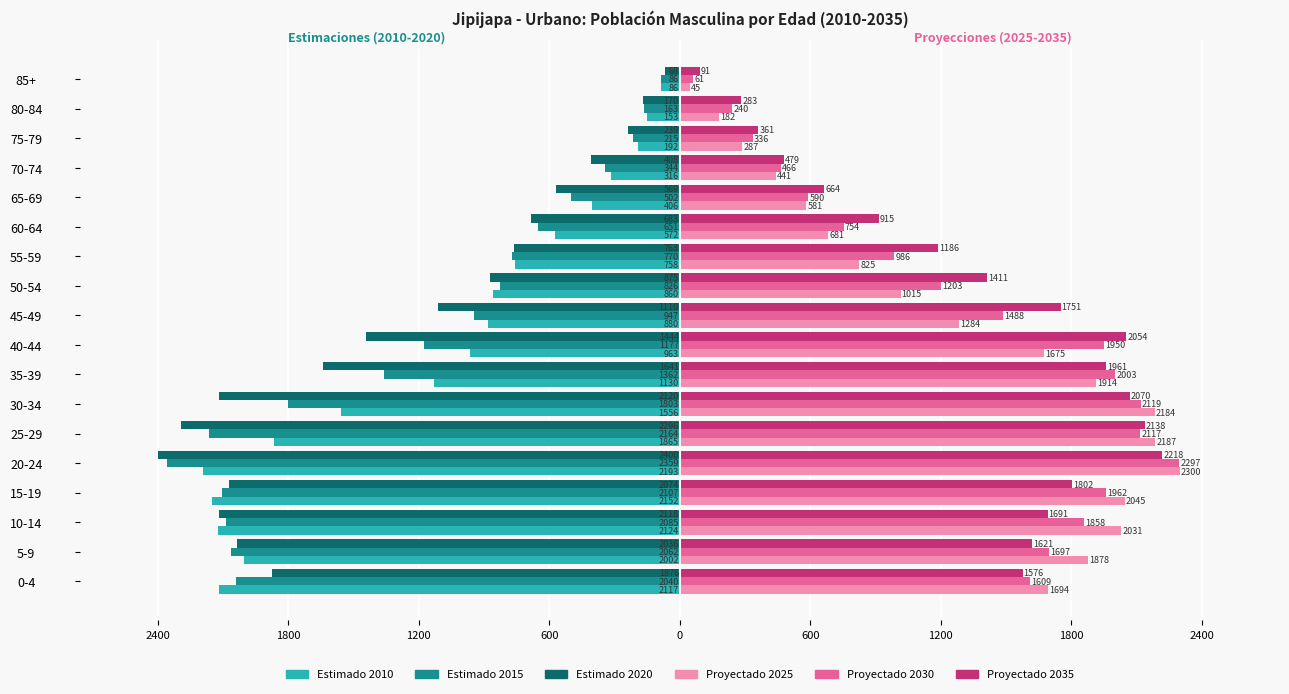

What is the value of the 2020 bar at the 12th from the left?

-763